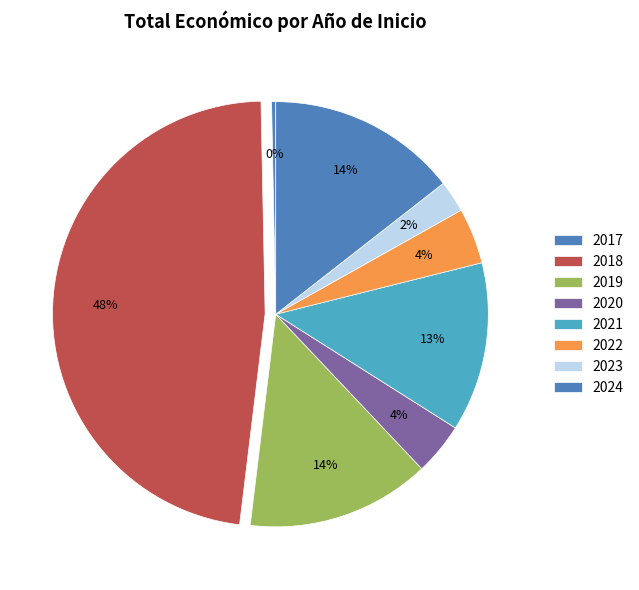

The 2019 slice represents 17% of the pie. True or false?

False